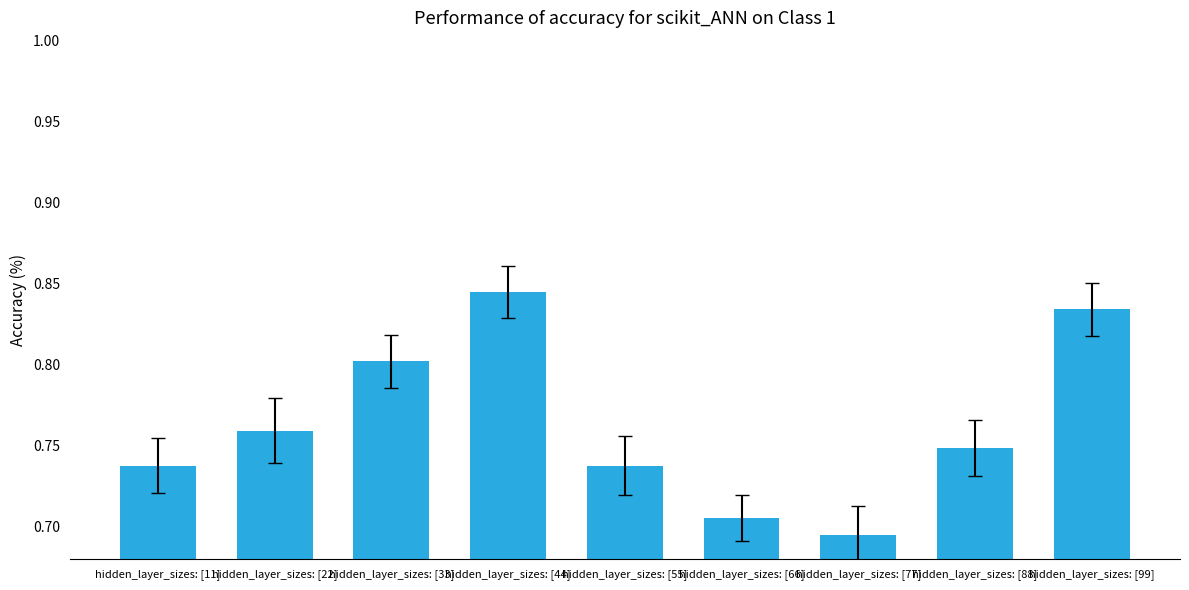

Is it true that the value at hidden_layer_sizes: [55] is 0.2?

False